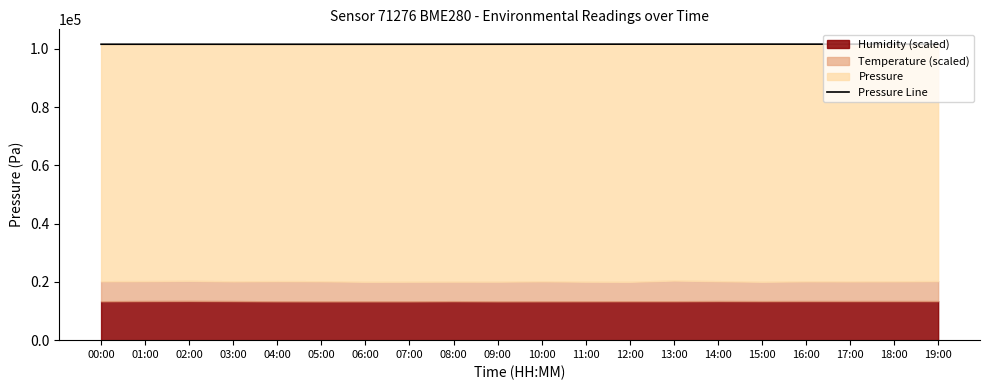

How many lines are shown in the chart?

1